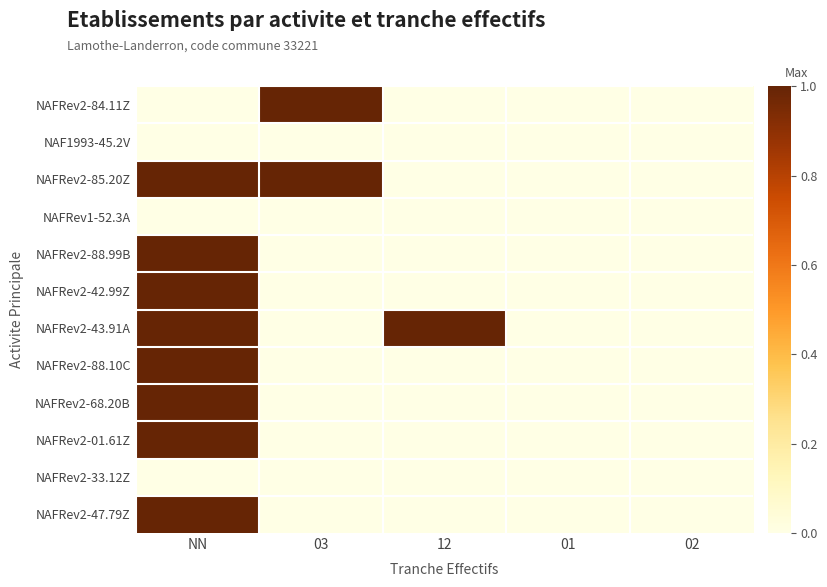

Reading right to left, what are all the values shown in this chart?

NAFRev2-84.11Z: 02=0	01=0	12=0	03=1	NN=0
NAF1993-45.2V: 02=0	01=0	12=0	03=0	NN=0
NAFRev2-85.20Z: 02=0	01=0	12=0	03=1	NN=1
NAFRev1-52.3A: 02=0	01=0	12=0	03=0	NN=0
NAFRev2-88.99B: 02=0	01=0	12=0	03=0	NN=1
NAFRev2-42.99Z: 02=0	01=0	12=0	03=0	NN=1
NAFRev2-43.91A: 02=0	01=0	12=1	03=0	NN=1
NAFRev2-88.10C: 02=0	01=0	12=0	03=0	NN=1
NAFRev2-68.20B: 02=0	01=0	12=0	03=0	NN=1
NAFRev2-01.61Z: 02=0	01=0	12=0	03=0	NN=1
NAFRev2-33.12Z: 02=0	01=0	12=0	03=0	NN=0
NAFRev2-47.79Z: 02=0	01=0	12=0	03=0	NN=1